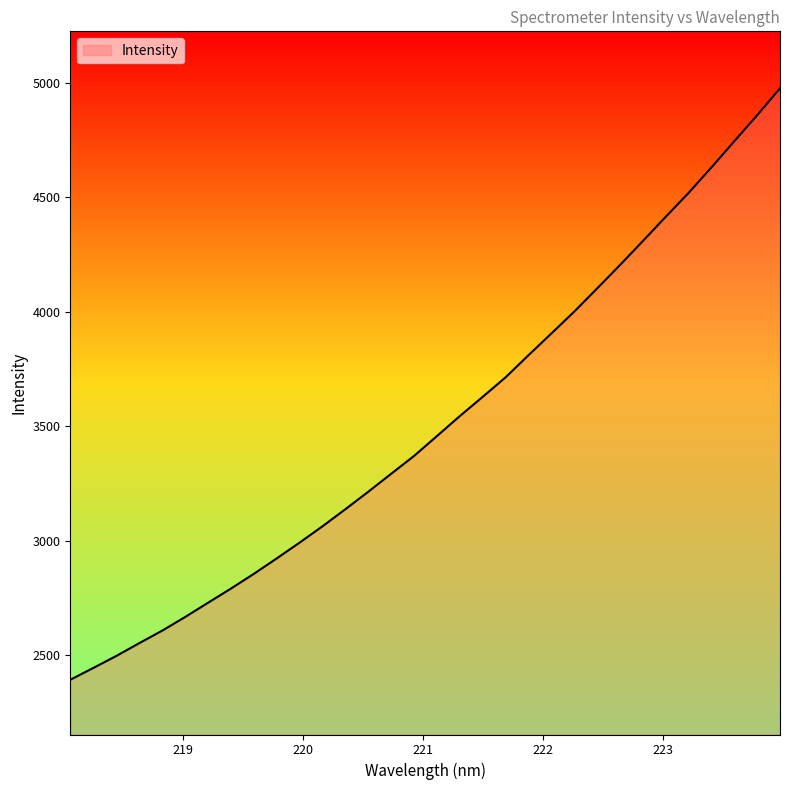

How many lines are shown in the chart?

1